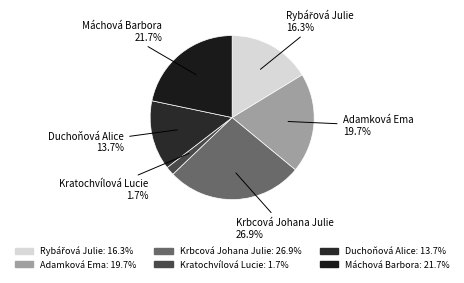

Is it true that Duchoňová Alice is 14% of the pie?

True